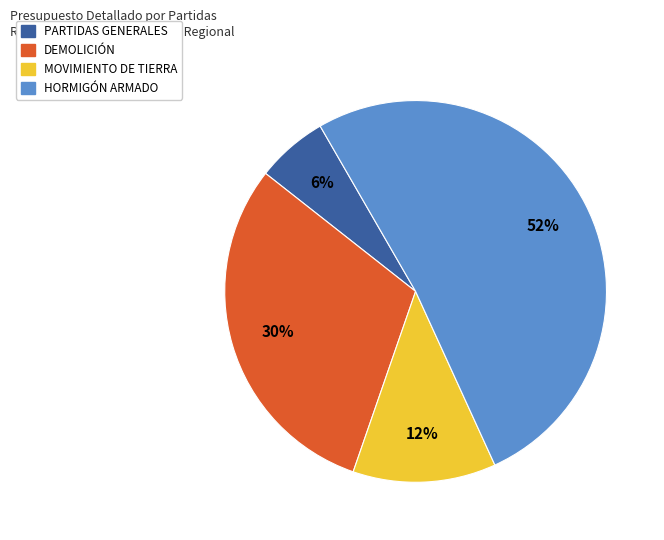

Which slice is the largest?

HORMIGÓN ARMADO